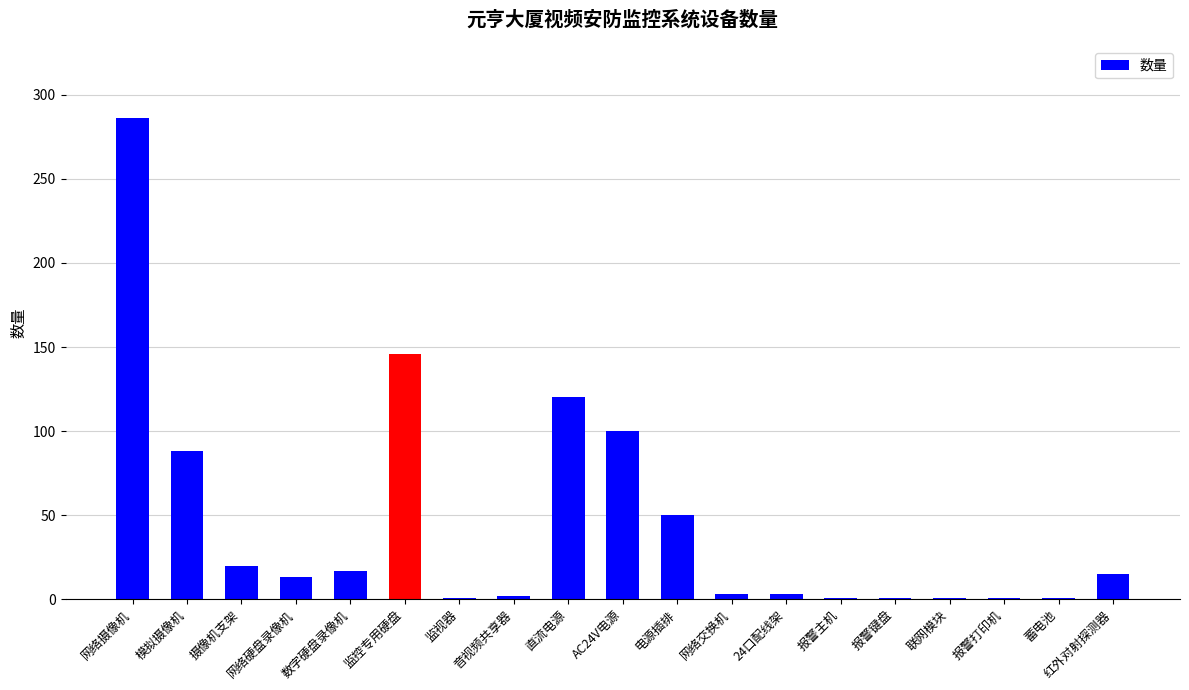

What is the value of the 1st bar from the left?

286